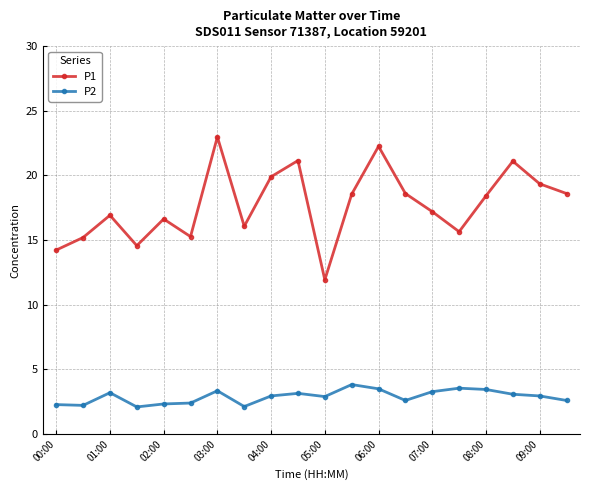

True or false: P1 and P2 cross at least once.

False